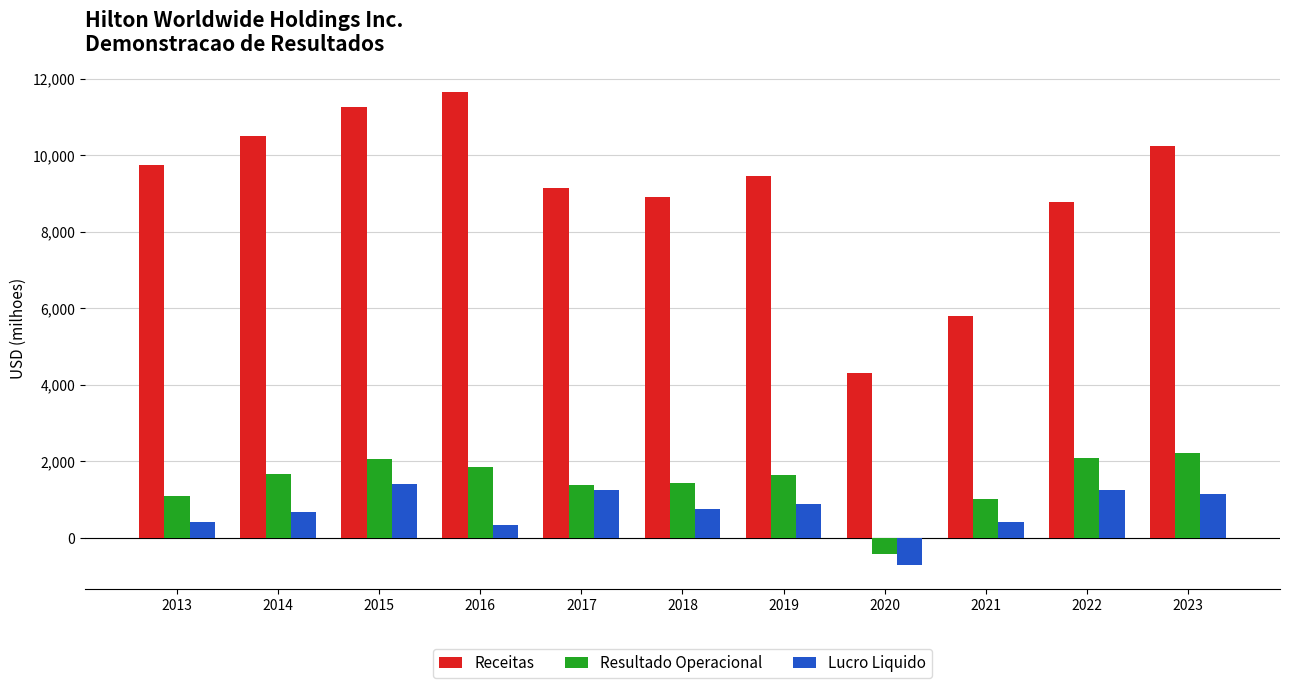

What is the sum of all Lucro Liquido values?

7835